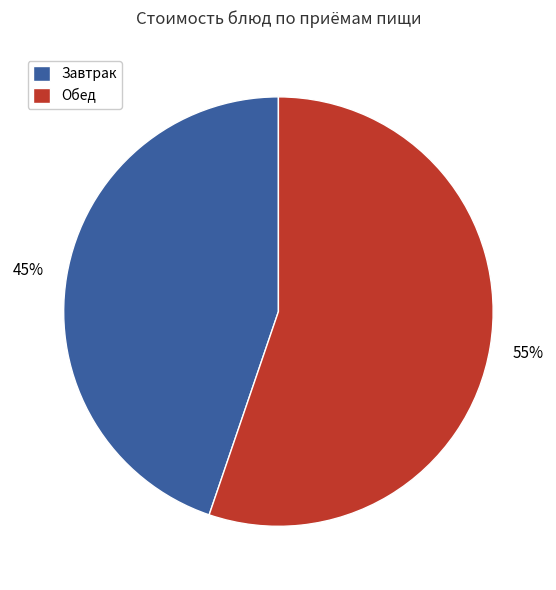

To the nearest percent, what is the difference between the Обед and Завтрак slice percentages?

10%